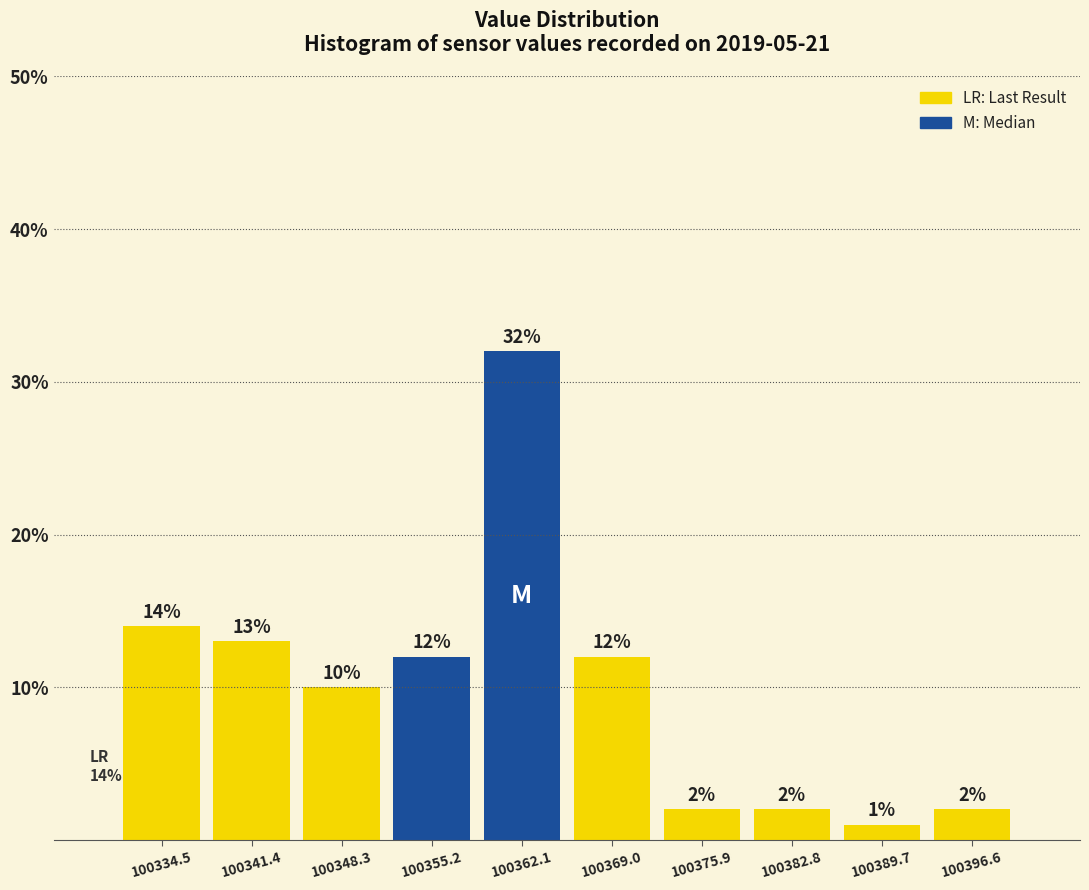

Which range on the x-axis has the tallest bar?

100359 to 100366